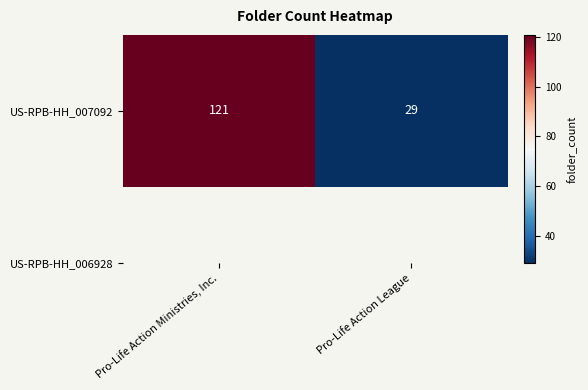

What is the change in value from Pro-Life Action Ministries, Inc. to Pro-Life Action League?

-92